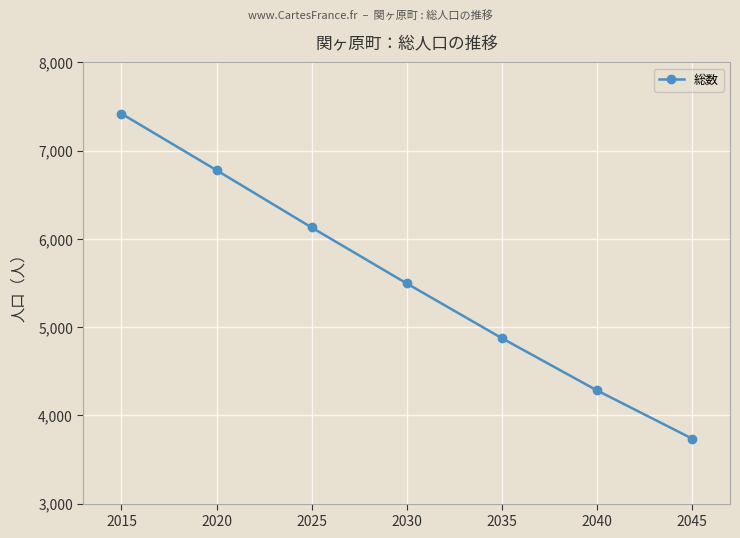

Rank the categories by value from lowest to highest.

2045, 2040, 2035, 2030, 2025, 2020, 2015